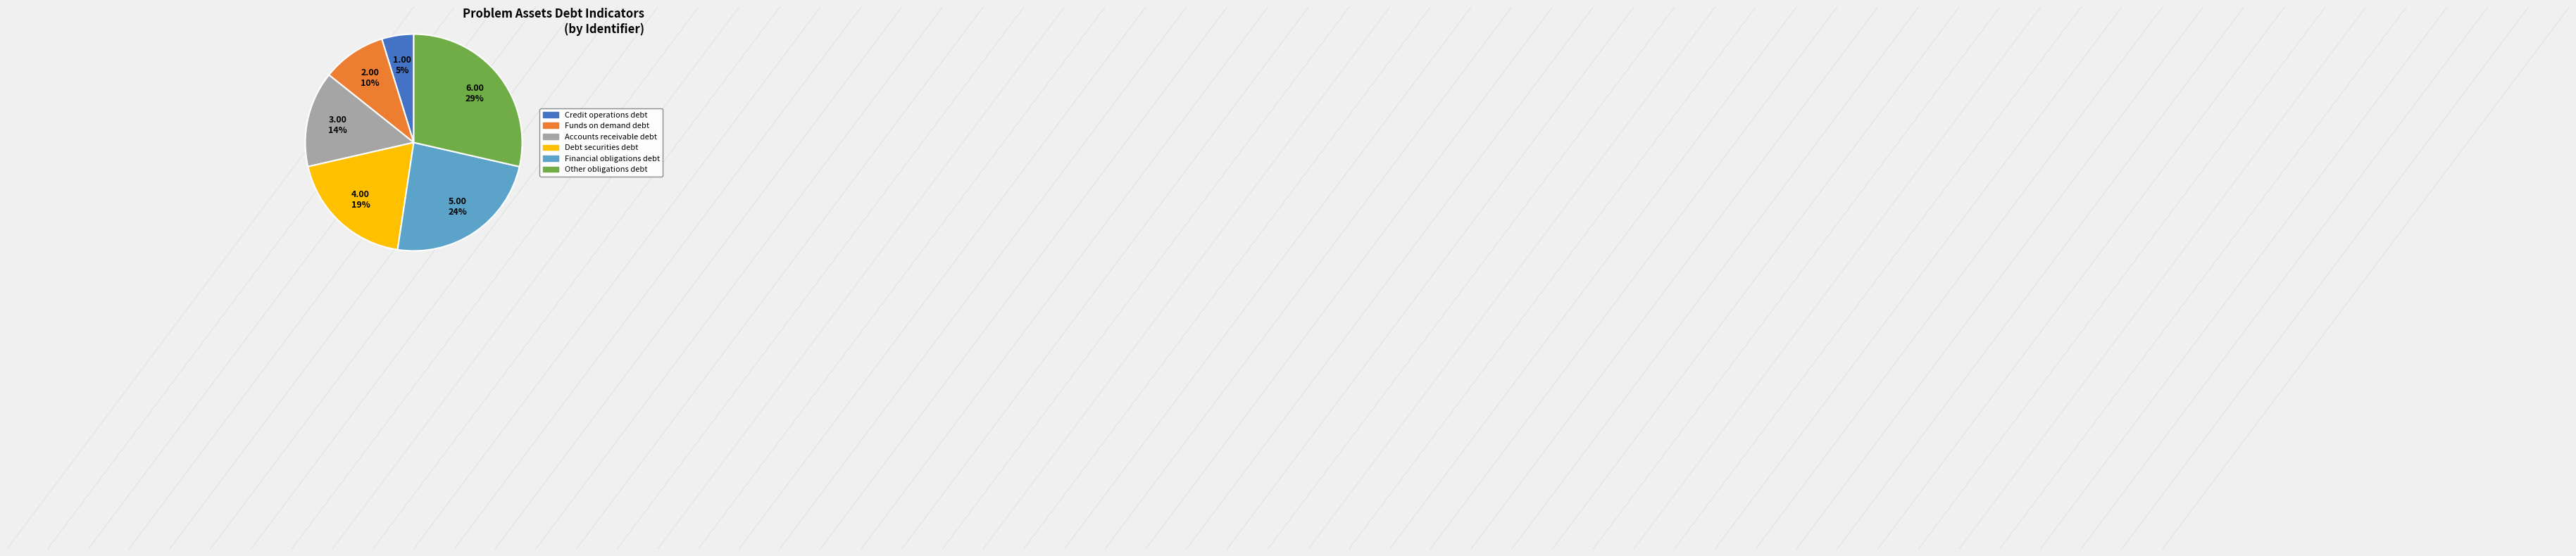

Is there a majority slice in this chart?

No